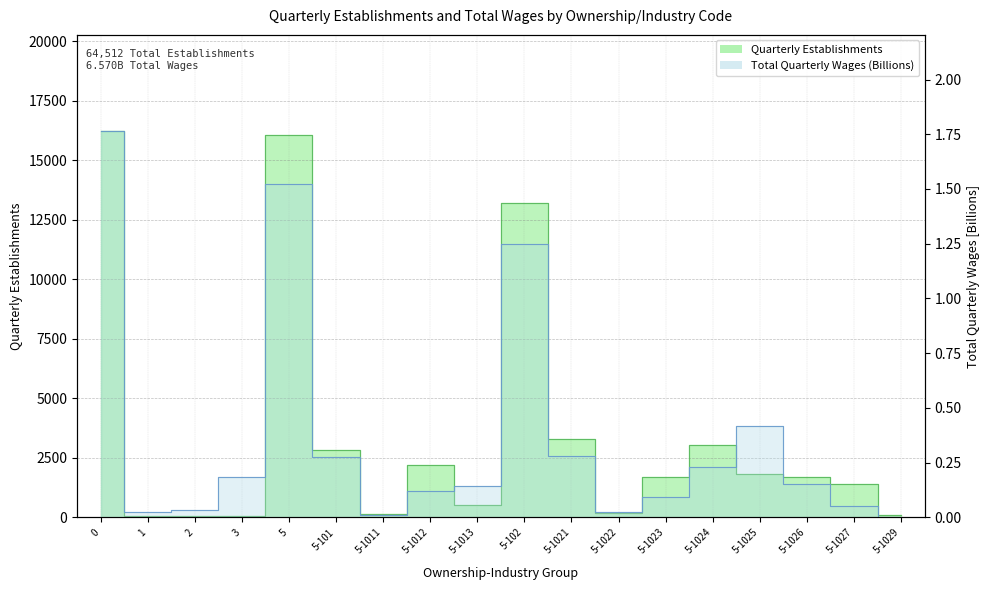

At how many categories does at least one series exceed 12129?

3